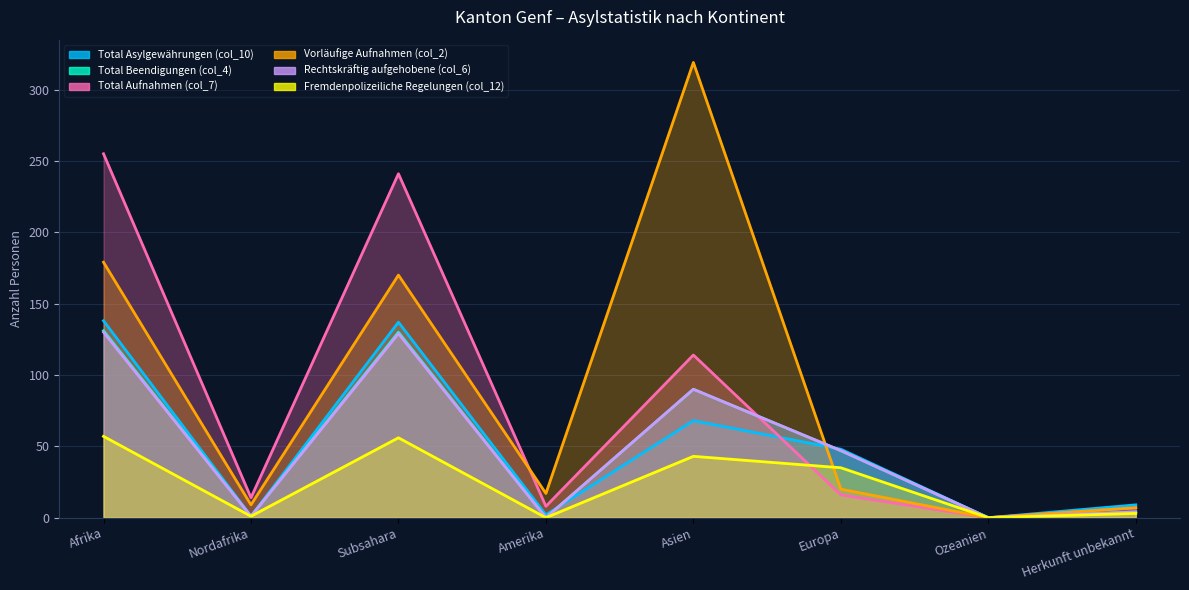

How many interior local valleys does the Total Asylgewährungen (col_10) series have?

3